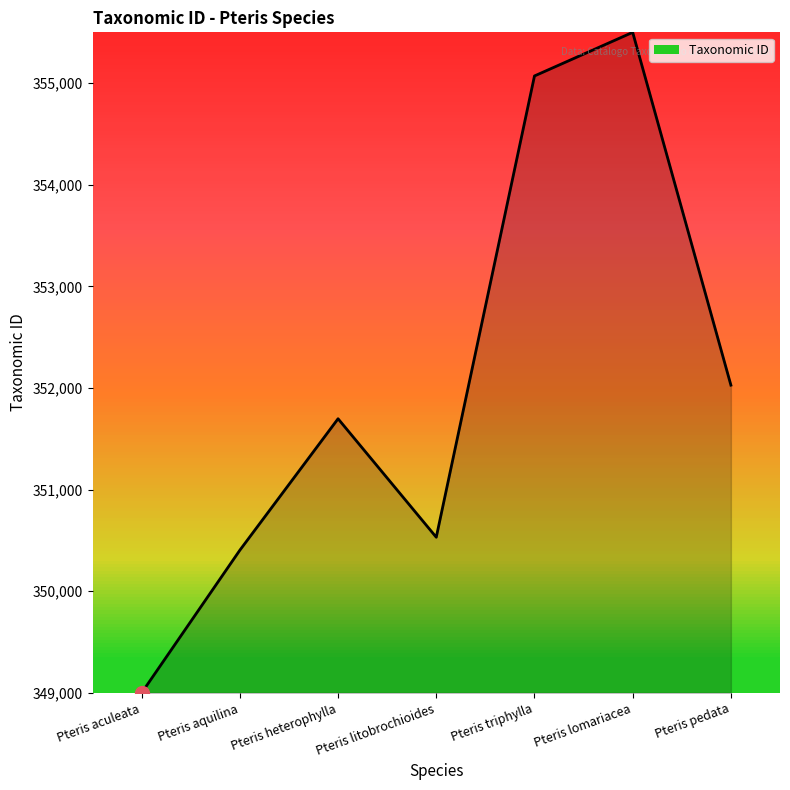

List the labels in order of value, largest first.

Pteris lomariacea, Pteris triphylla, Pteris pedata, Pteris heterophylla, Pteris litobrochioides, Pteris aquilina, Pteris aculeata